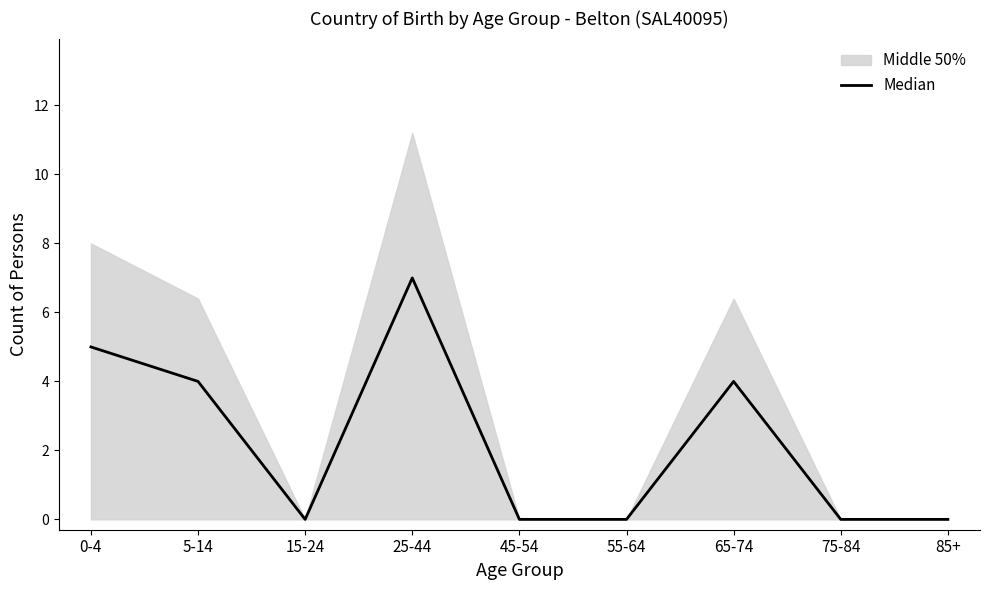

Where is the first local maximum?

25-44